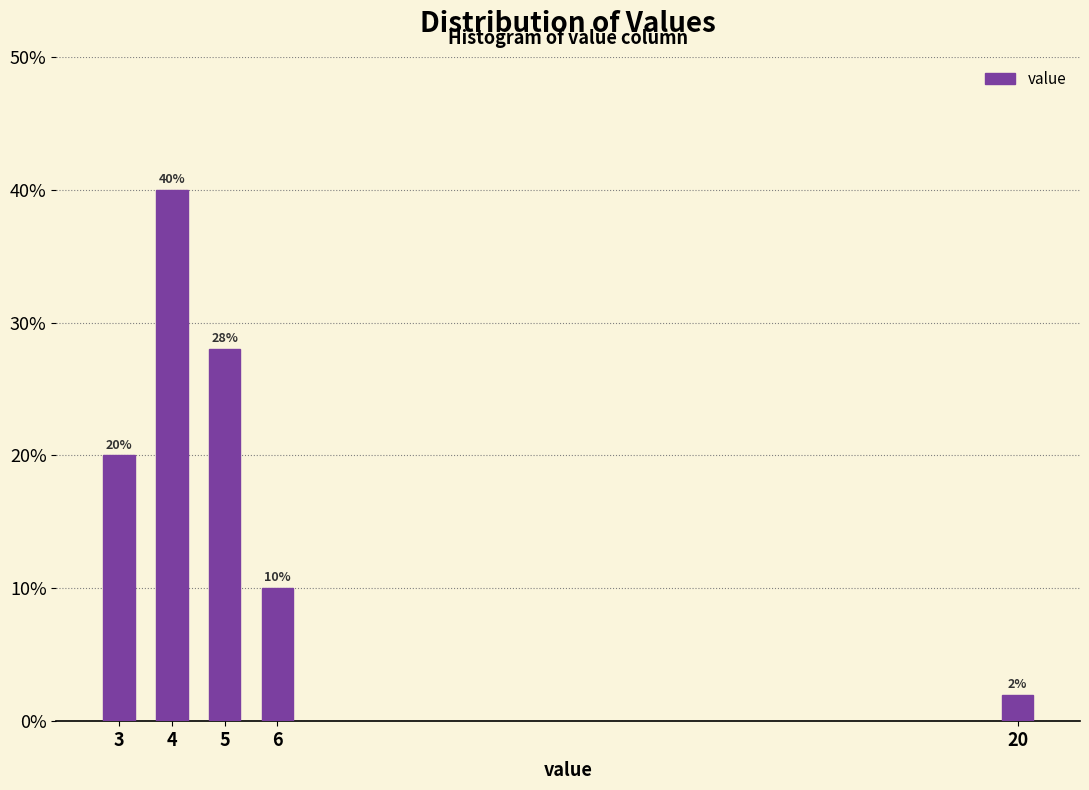

Reading left to right, transcribe all the data shown in this chart.

20.0	40.0	28.0	10.0	2.0